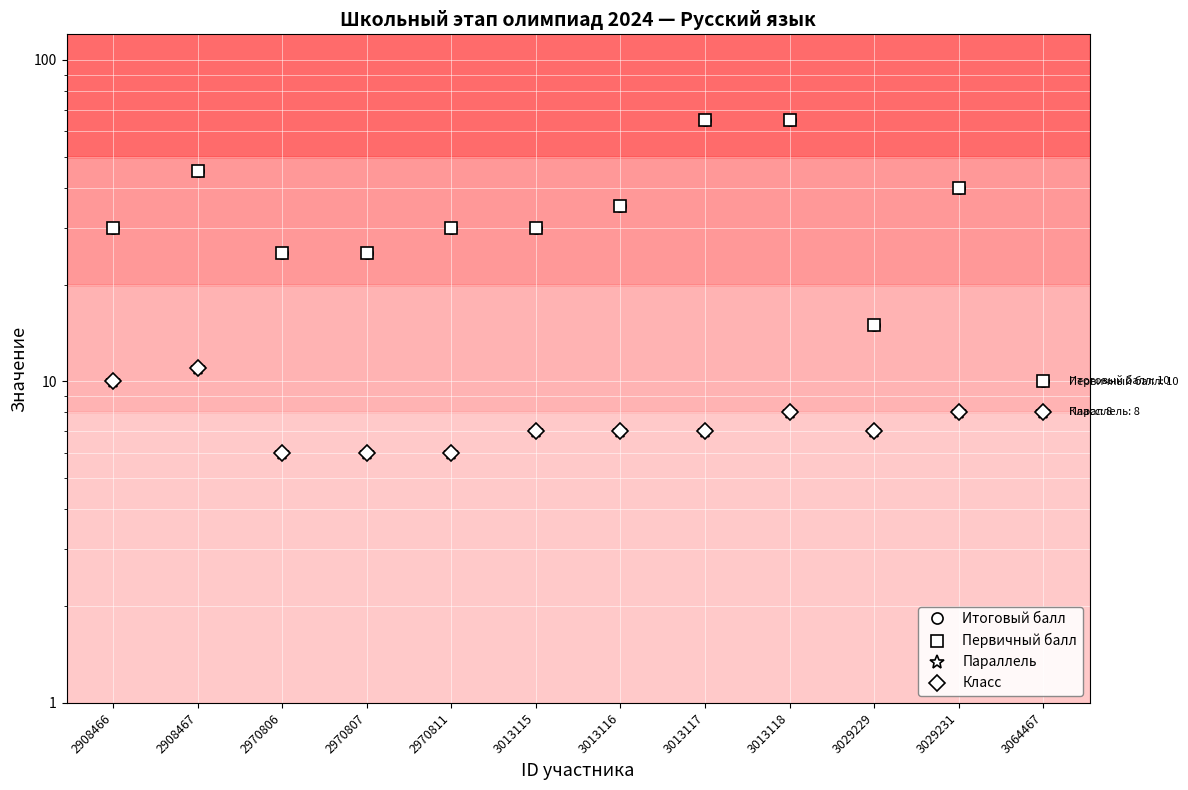

Count the number of data series in this chart.

4